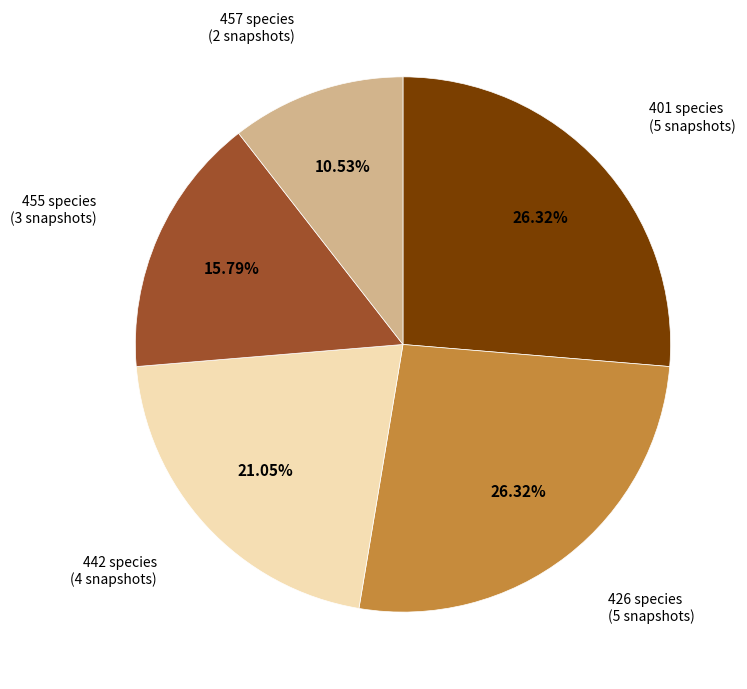

Is there a majority slice in this chart?

No